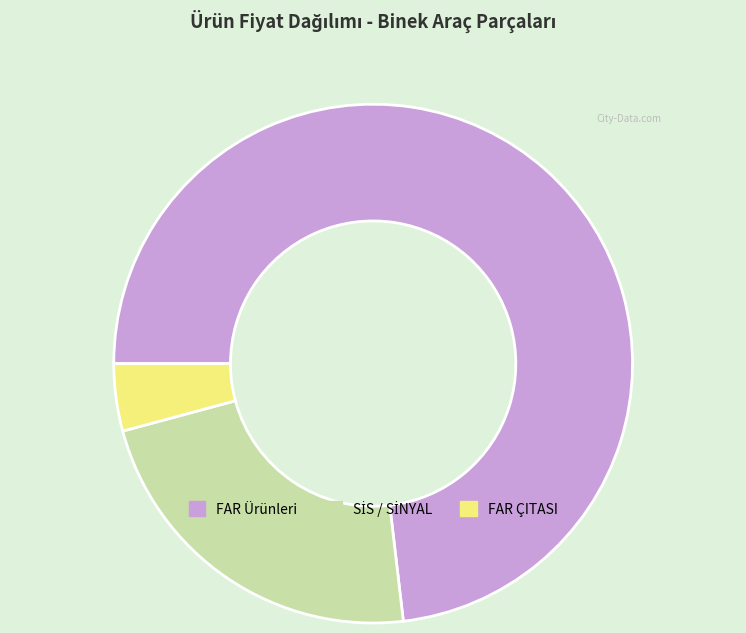

Do FAR ÇITASI and FAR Ürünleri together represent more than half of the pie?

Yes